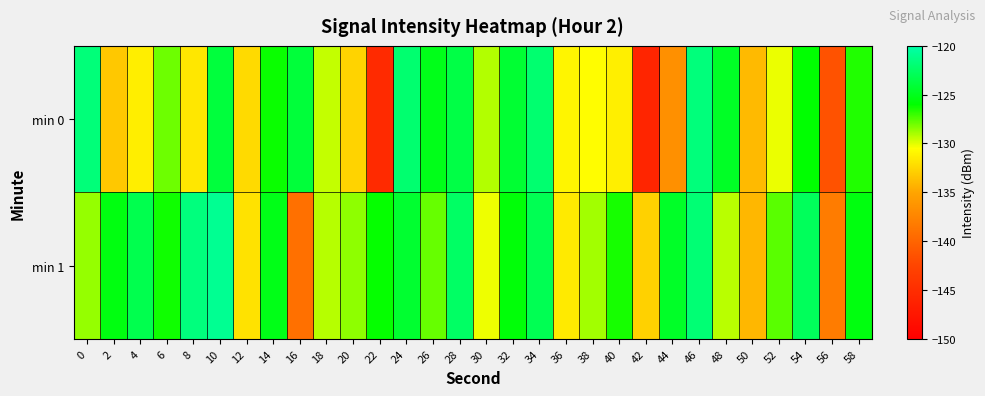

At which category is the sum across all series the highest?

46